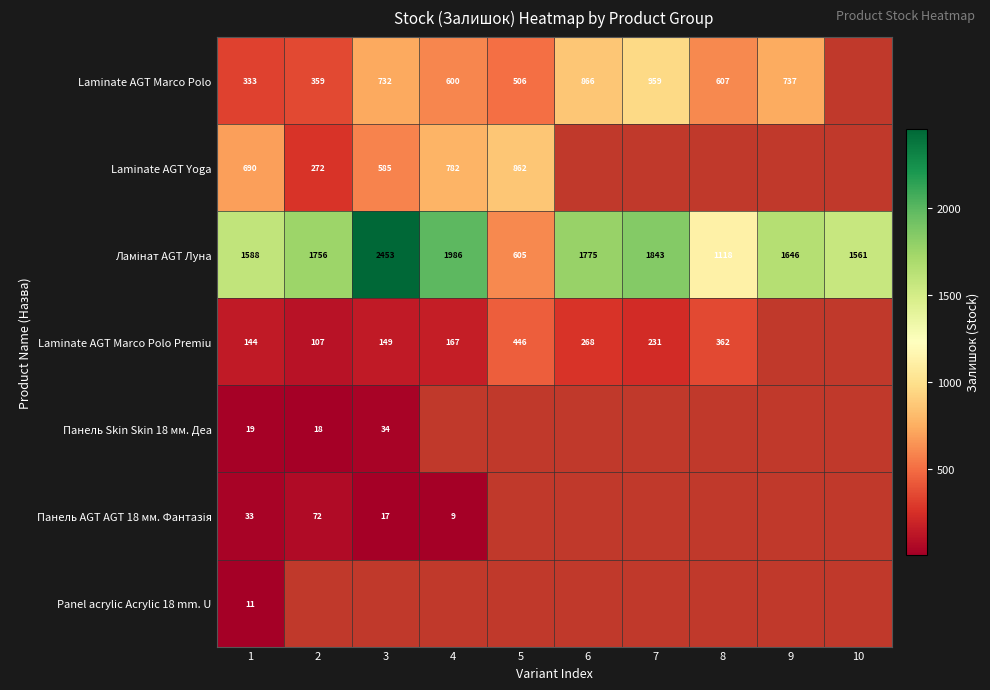

True or false: Laminate AGT Marco Polo has a value of 959 at 7.

True